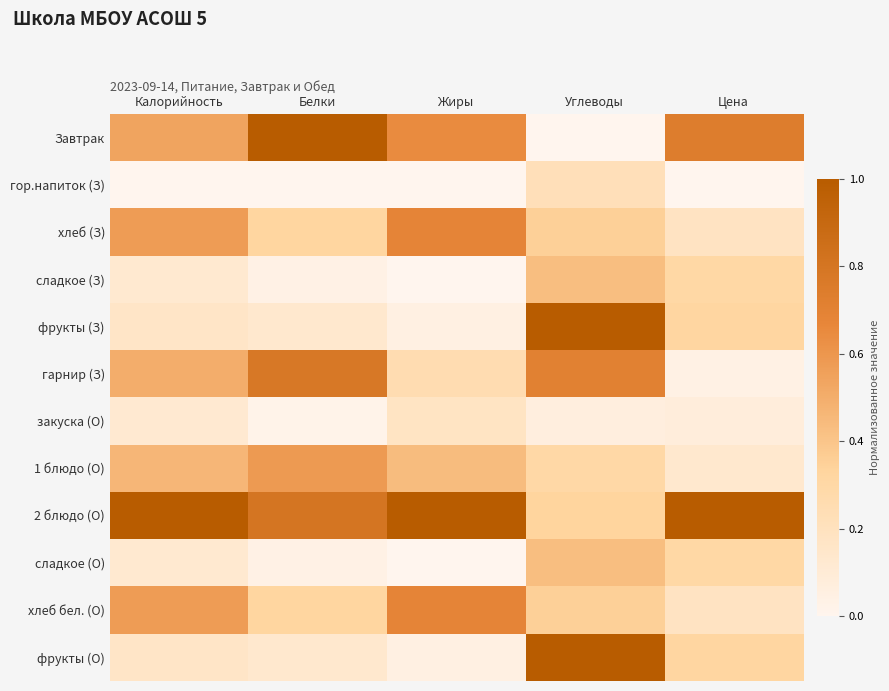

Which has a higher value, Белки or Углеводы?

Белки